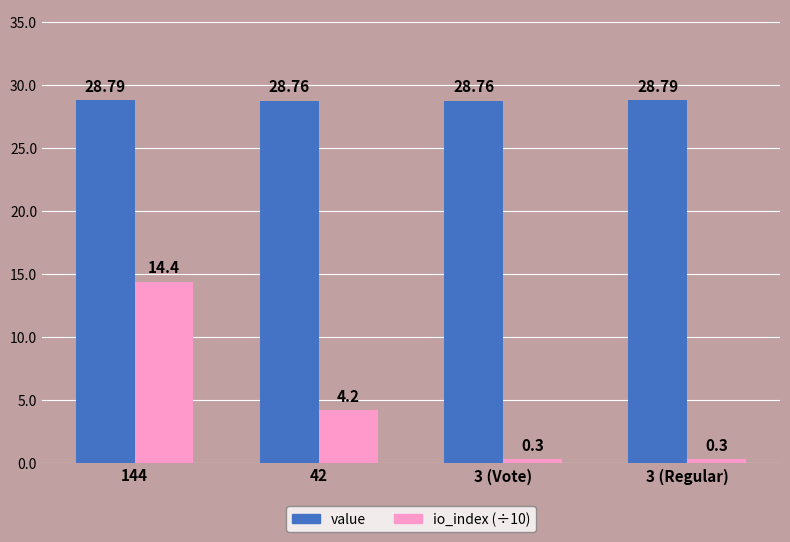

Reading left to right, extract all data points from this chart.

value: 28.8	28.8	28.8	28.8
io_index (÷10): 14.4	4.2	0.3	0.3